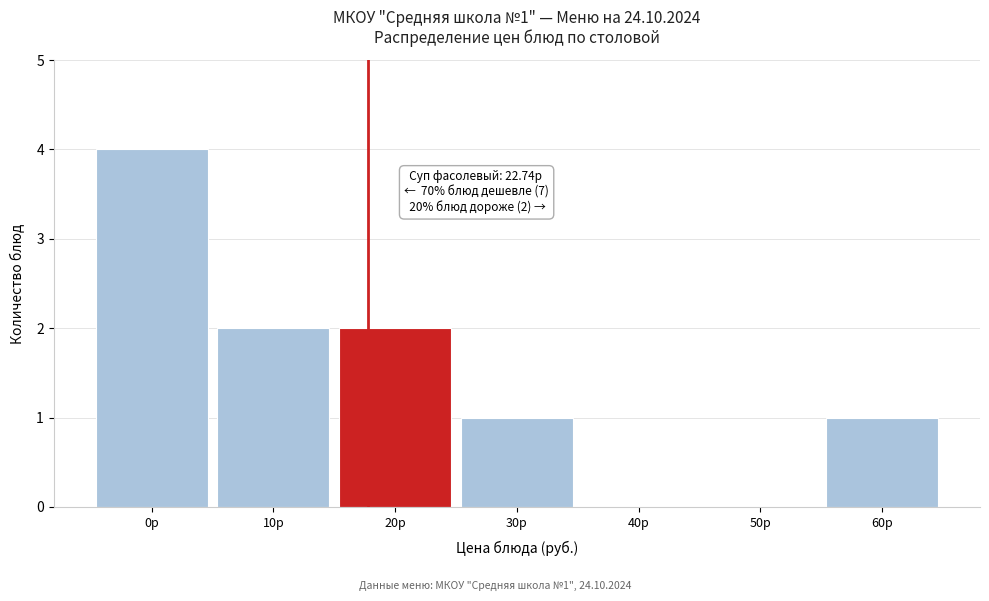

Reading right to left, transcribe all the data shown in this chart.

60р=1	50р=0	40р=0	30р=1	20р=2	10р=2	0р=4